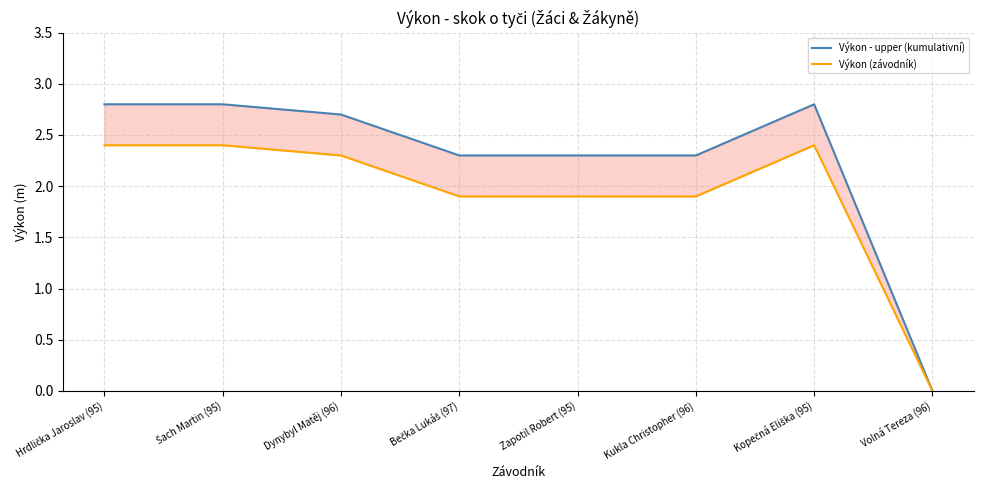

In Výkon (závodník), how many points are higher than both neighbors (excluding endpoints)?

1